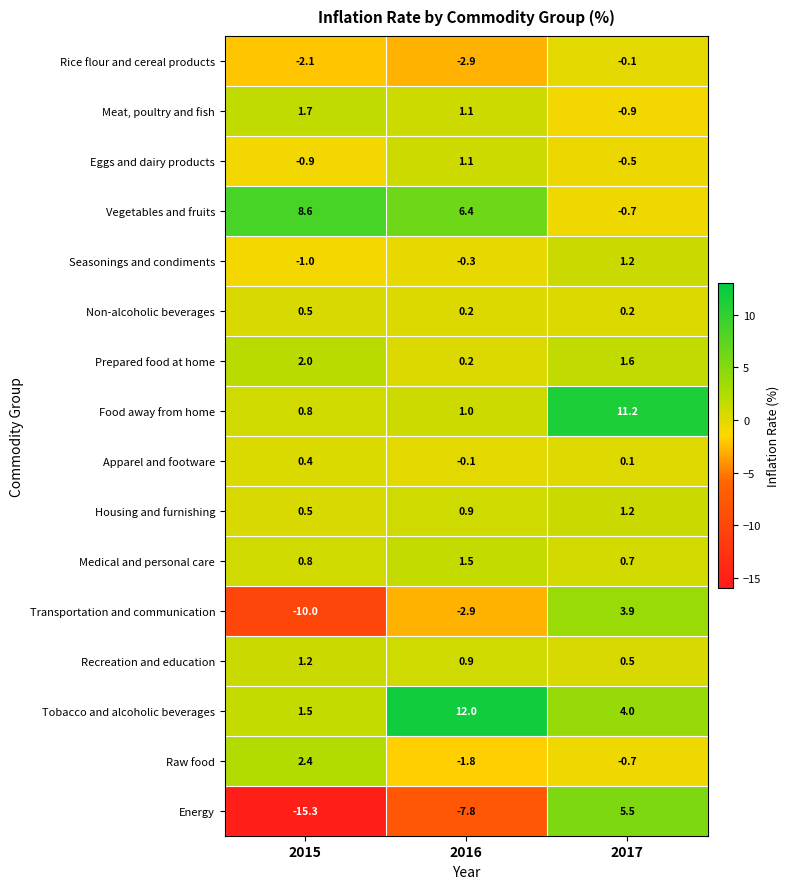

What is the difference between the highest and lowest values at 2015?

23.9